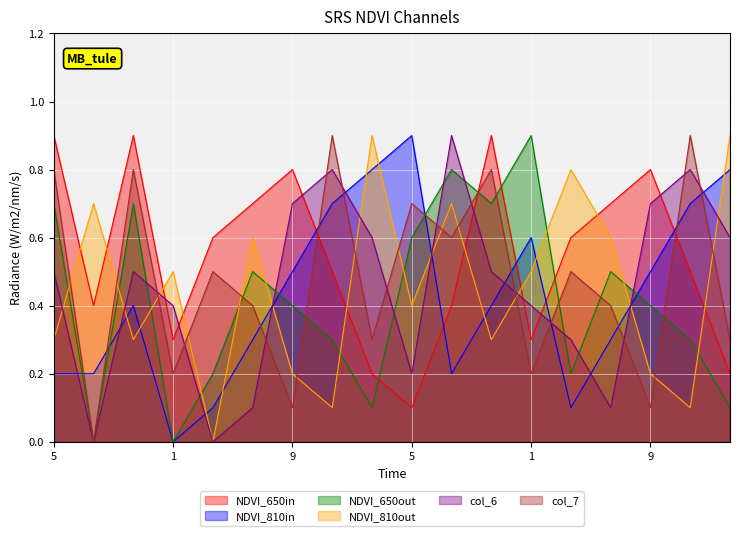

What is the label of the 1st point from the left?

5